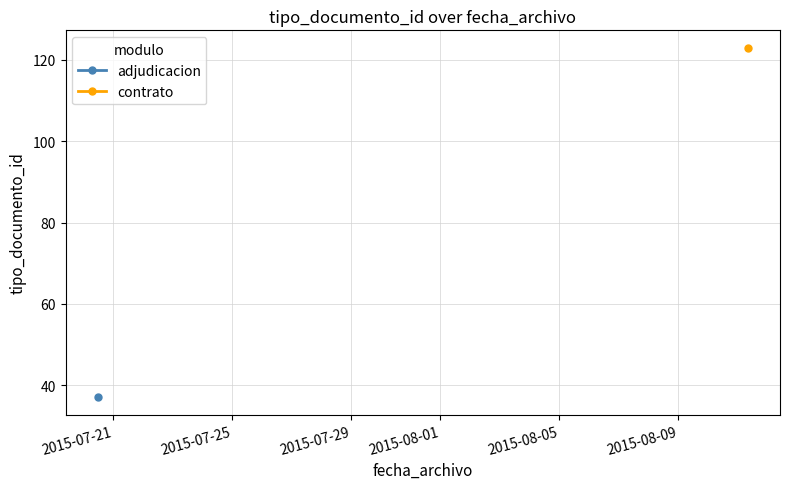

Which label corresponds to the smallest value in the chart?

2015-07-20 11:51:04